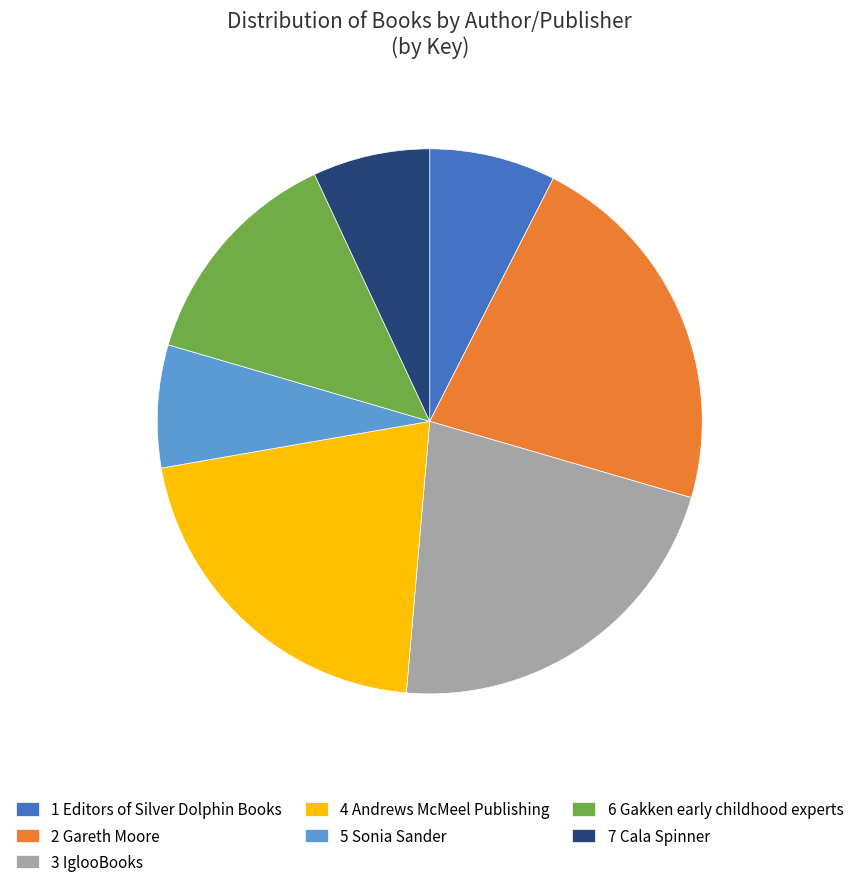

Approximately how many times larger is the value at 2 Gareth Moore compared to 6 Gakken early childhood experts?

1.6